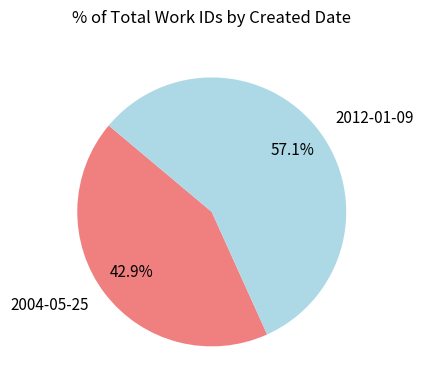

To the nearest percent, what is the average slice percentage?

50%